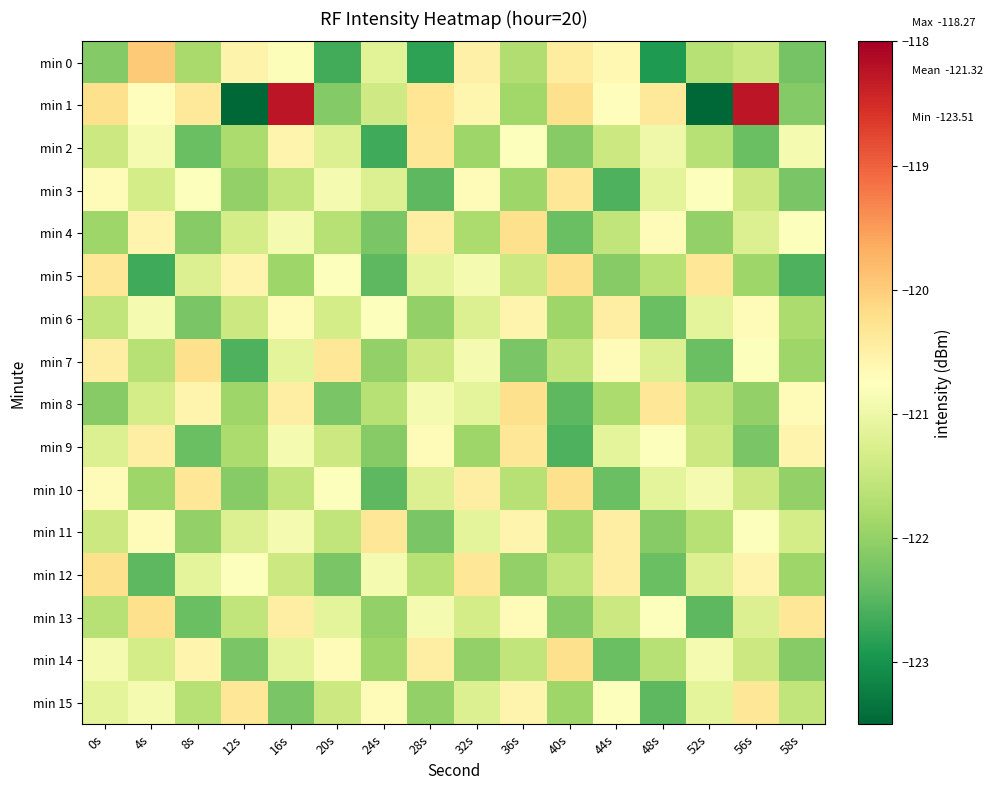

Rank the series by their maximum value, from highest to lowest.

min 1, min 0, min 4, min 5, min 7, min 8, min 10, min 12, min 13, min 14, min 2, min 3, min 9, min 11, min 15, min 6